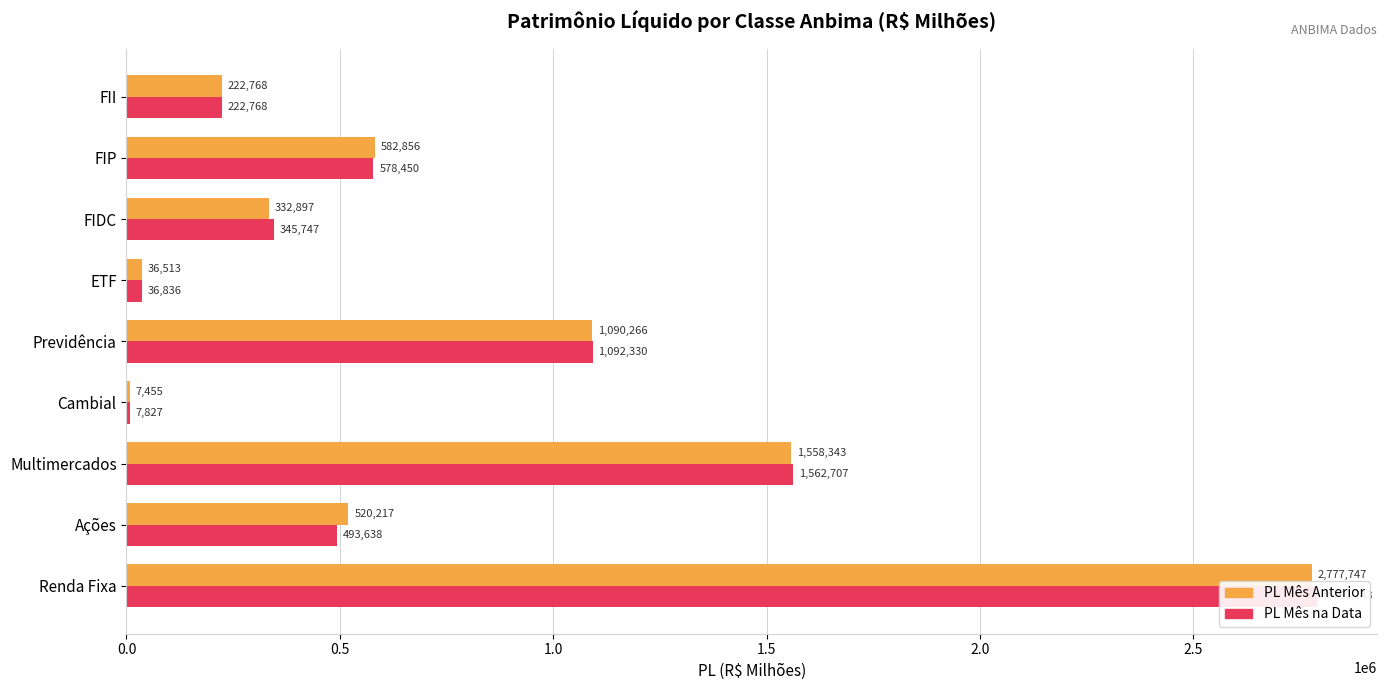

How many series are shown in this chart?

2